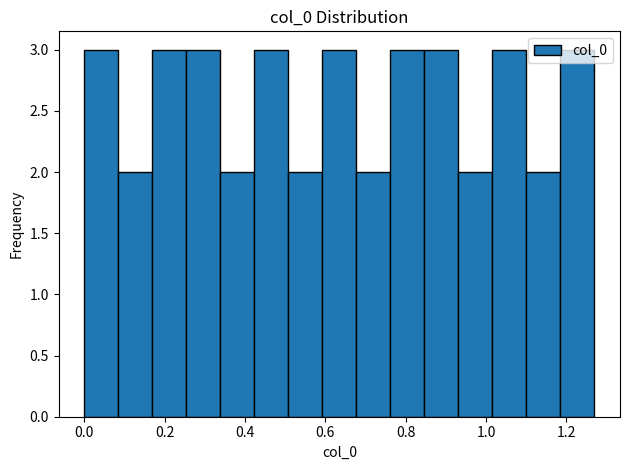

Reading left to right, list every bar in this chart as the range it spans on the x-axis followed by its height. Neither the bar edges nor the heights are printed on the chart, so give them approximately, as read against the axes.

0.00 to 0.08: 3
0.08 to 0.16: 2
0.16 to 0.26: 3
0.26 to 0.34: 3
0.34 to 0.42: 2
0.42 to 0.50: 3
0.50 to 0.60: 2
0.60 to 0.68: 3
0.68 to 0.76: 2
0.76 to 0.84: 3
0.84 to 0.94: 3
0.94 to 1.02: 2
1.02 to 1.10: 3
1.10 to 1.18: 2
1.18 to 1.28: 3